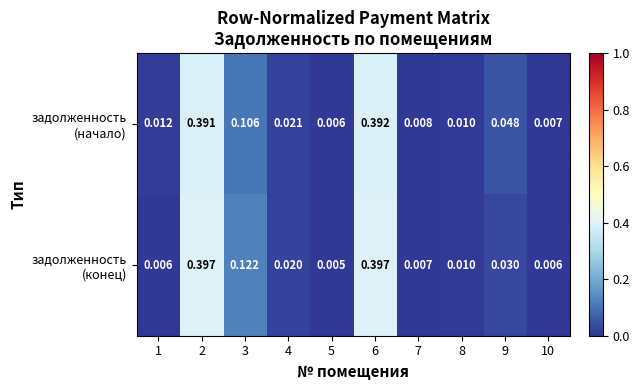

How many categories are shown in the chart?

10